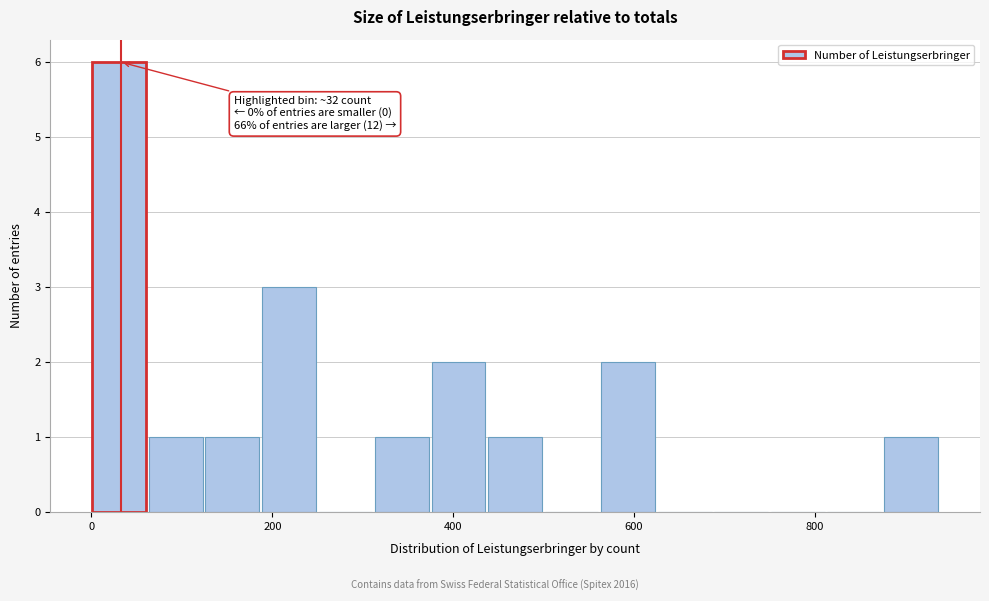

Read against the x-axis, roughly where is the centre of the tallest bar?

40